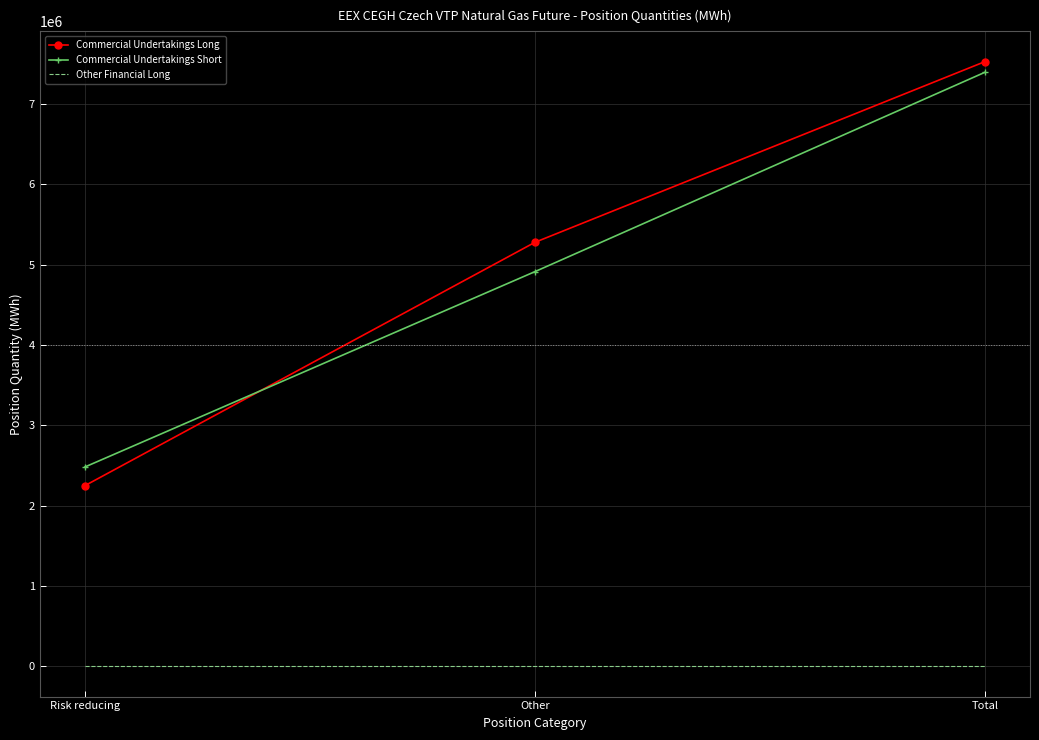

What is the average value of the Commercial Undertakings Short series?

4929531